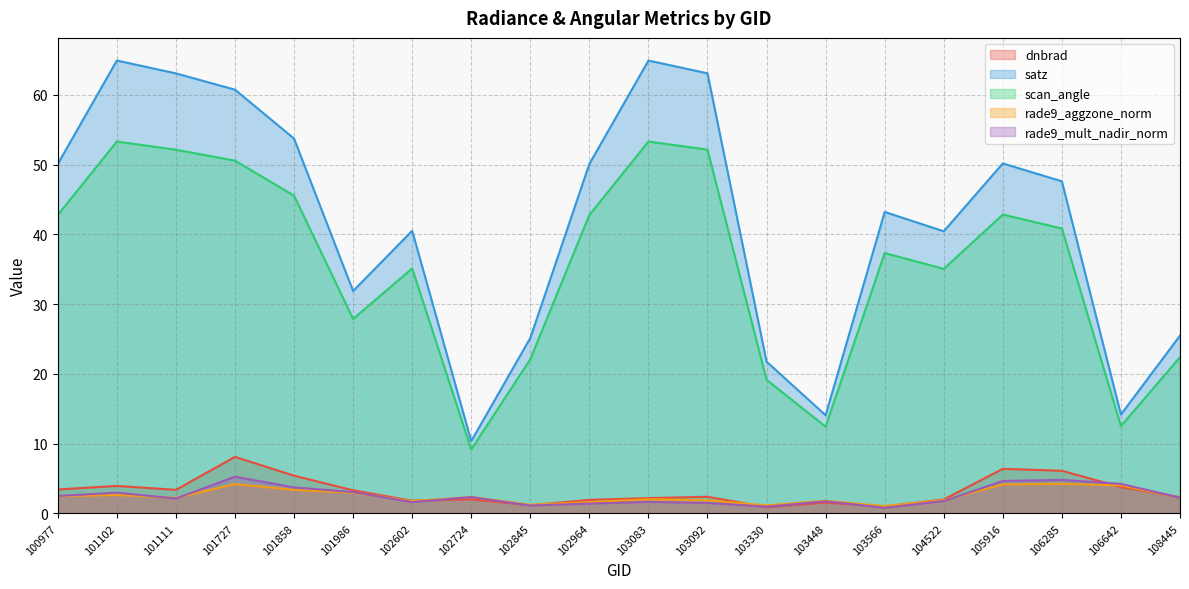

At which category does satz reach its first local valley?

101986